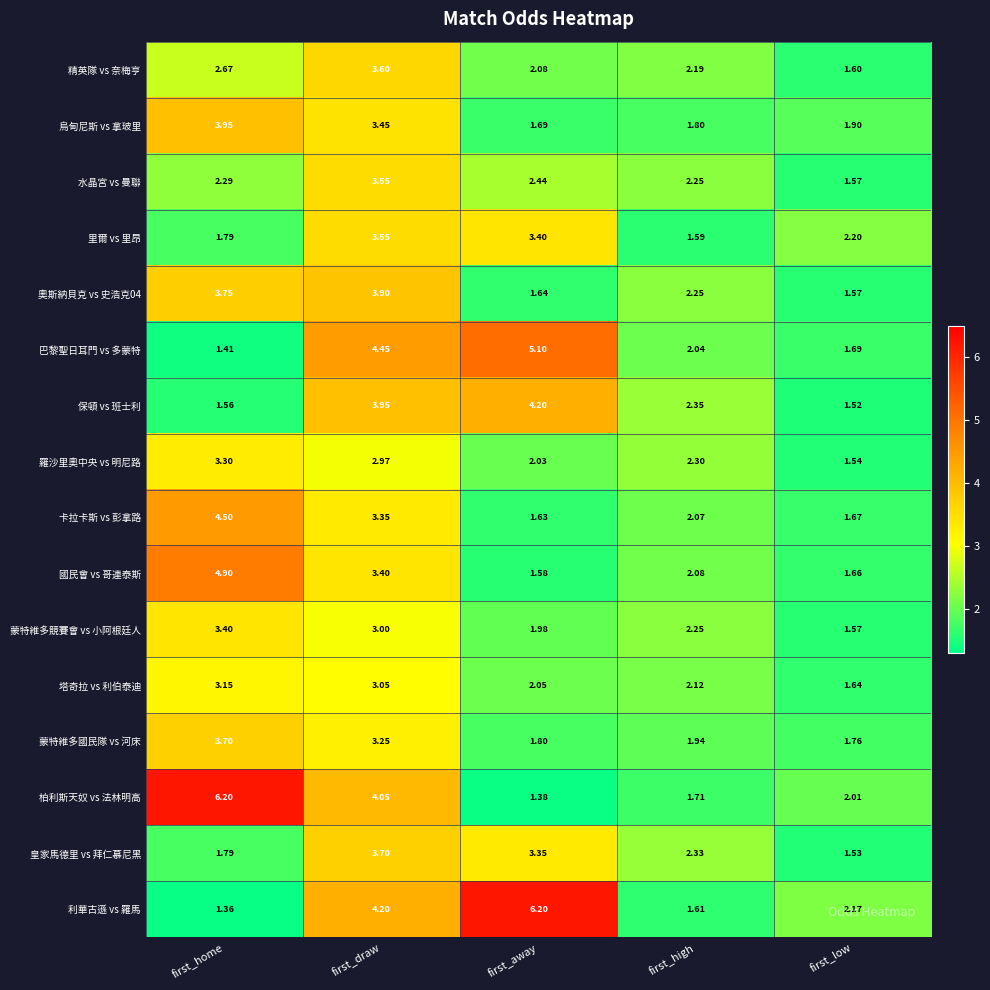

At how many categories does at least one series exceed 5?

2